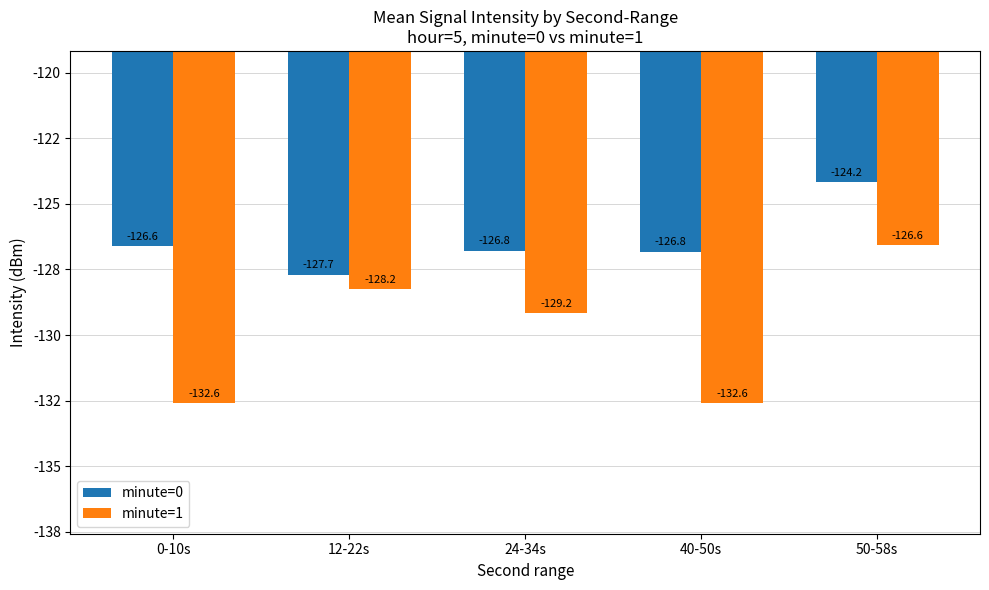

Read the minute=0 value at 0-10s.

-126.6